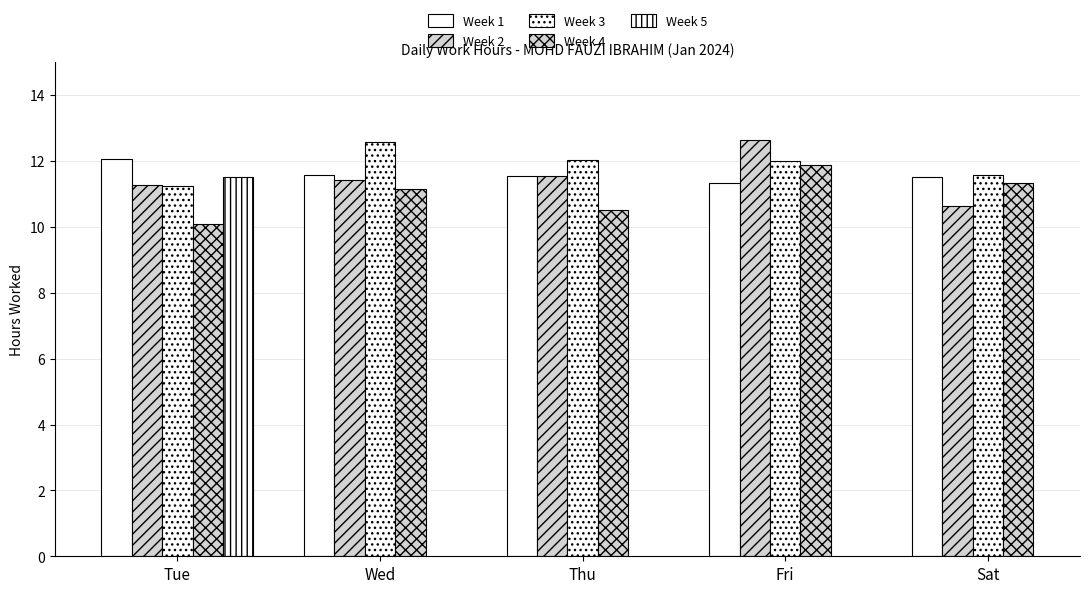

Rank the series by their maximum value, from lowest to highest.

Week 5, Week 4, Week 1, Week 3, Week 2